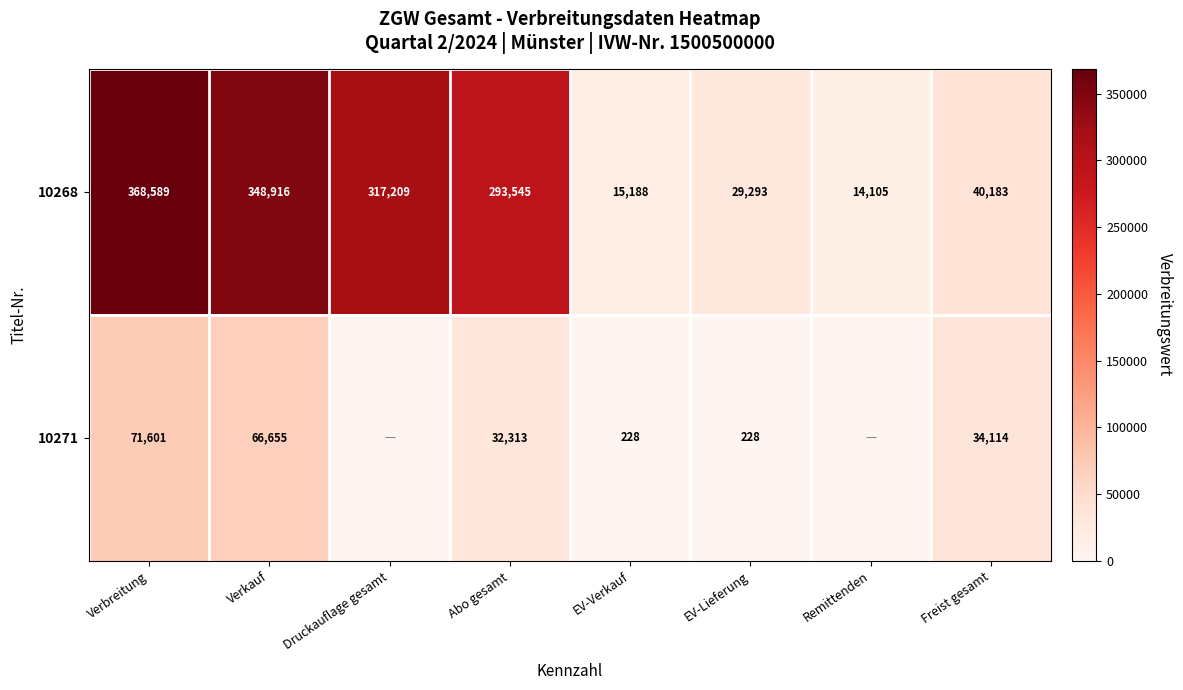

At Verkauf, list the series in order from largest to smallest.

10268, 10271